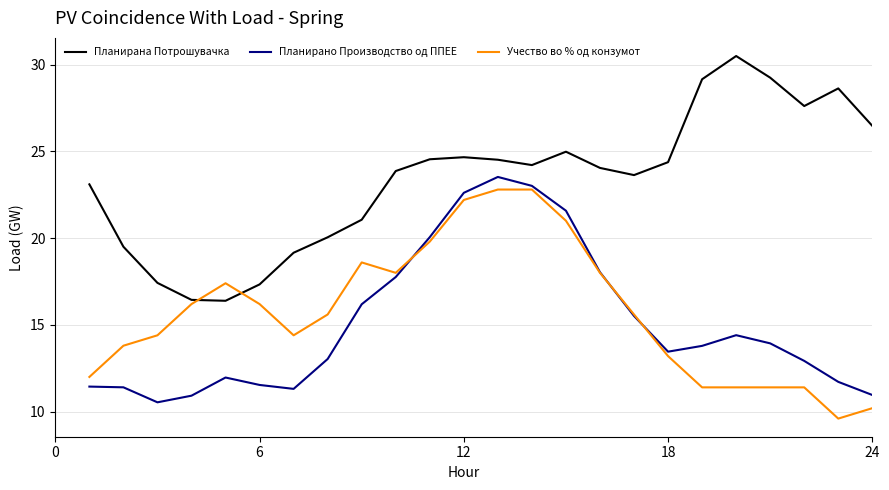

How many intersections are there between Учество во % од конзумот and Планирана Потрошувачка?

2